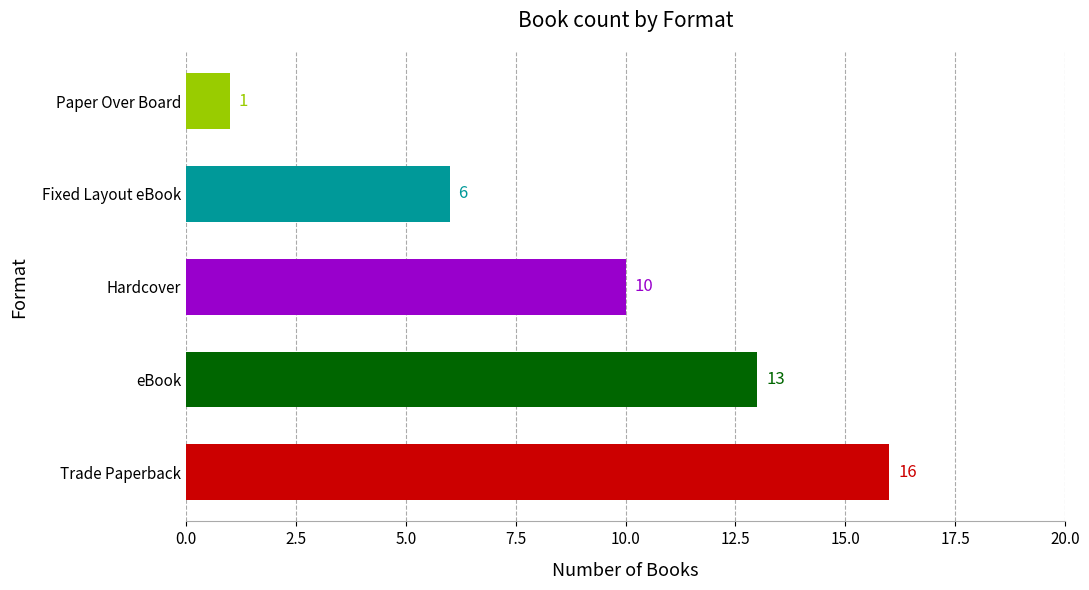

Is it true that the value at Fixed Layout eBook is 2?

False